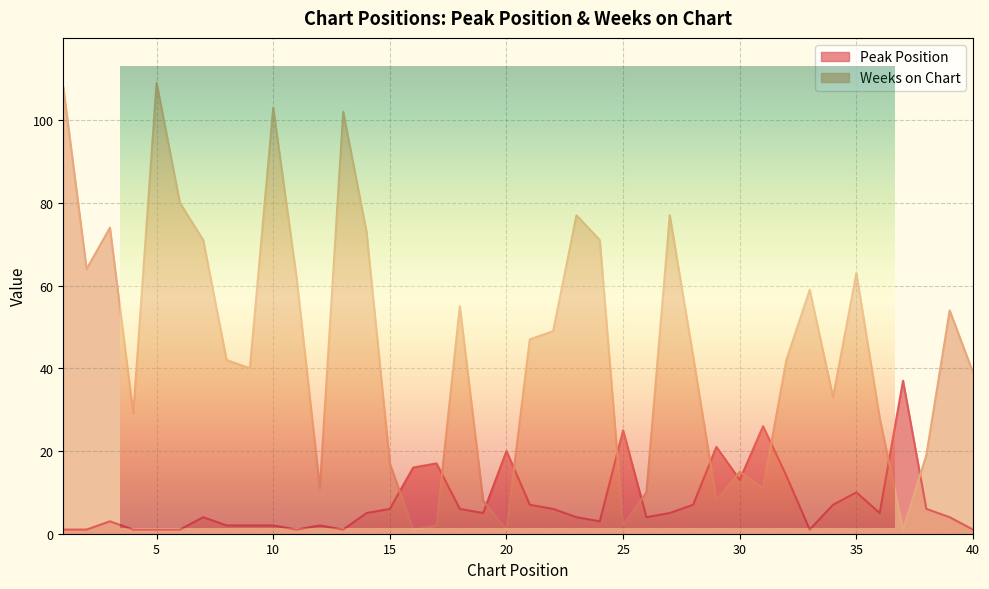

How many interior local valleys does the Weeks on Chart series have?

11